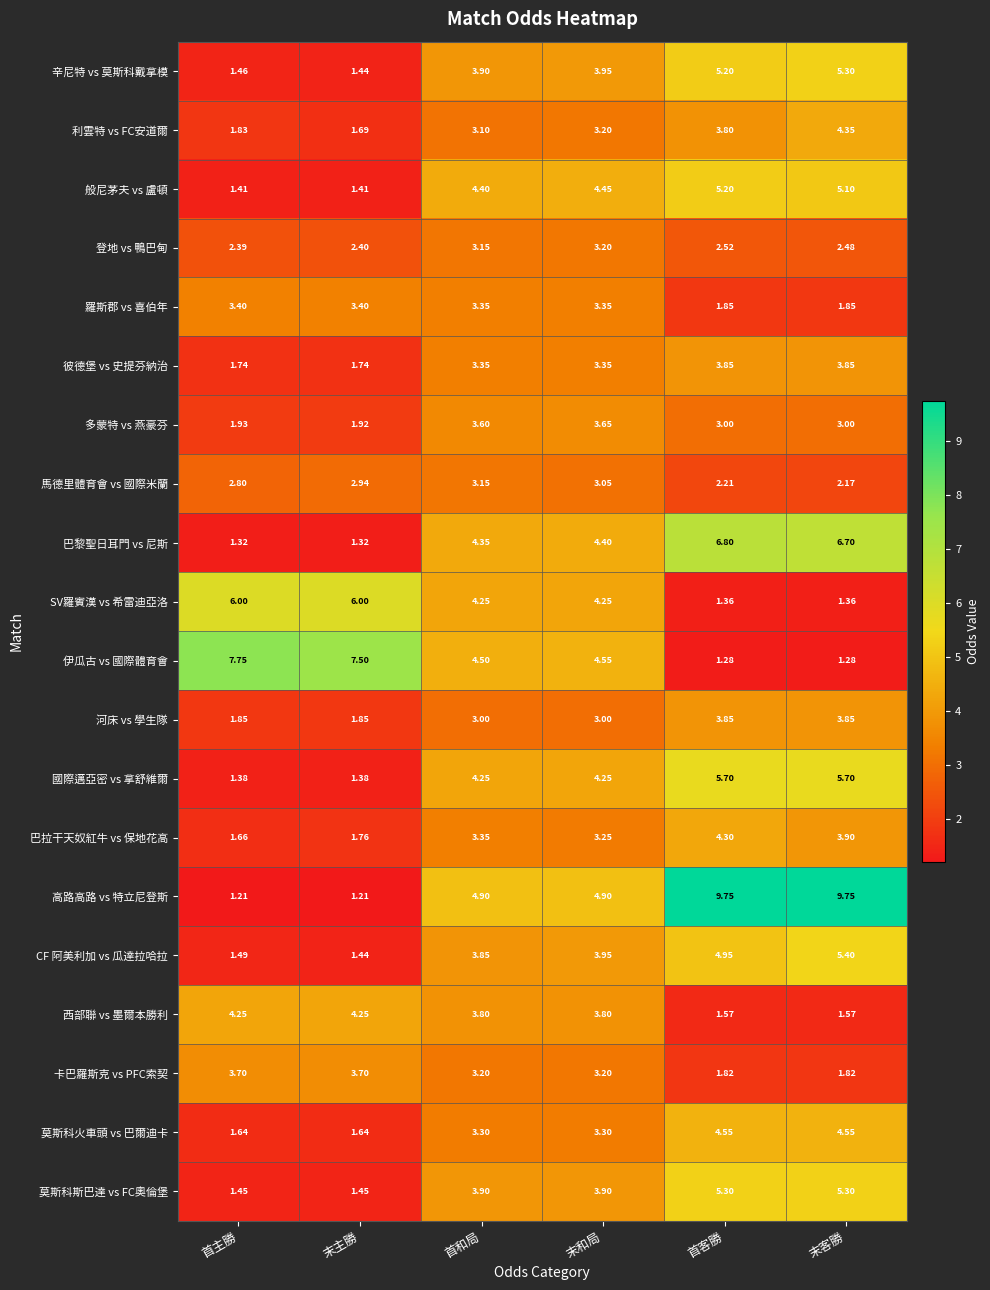

At which category is the sum across all series the highest?

末客勝